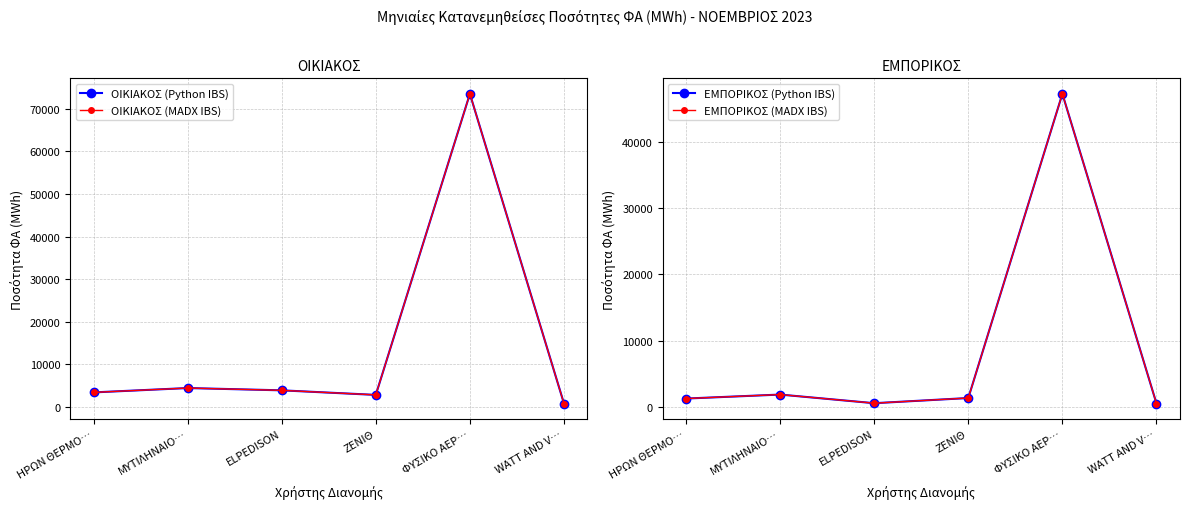

How many lines are shown in the chart?

4